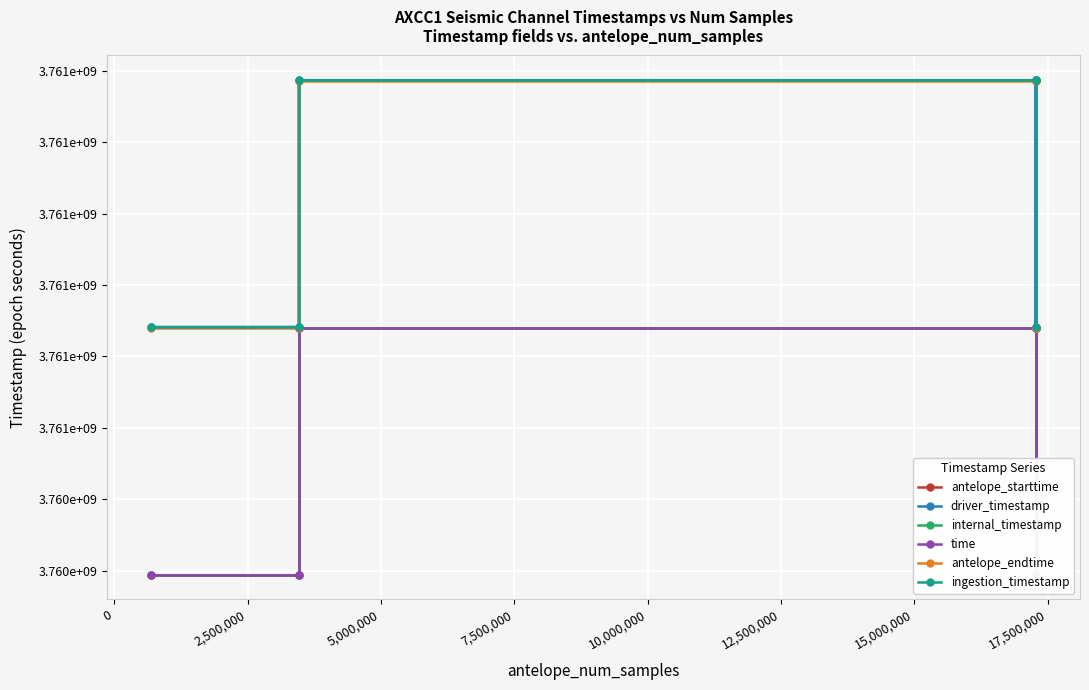

Between 0 and 2,500,000, which is larger?

2,500,000